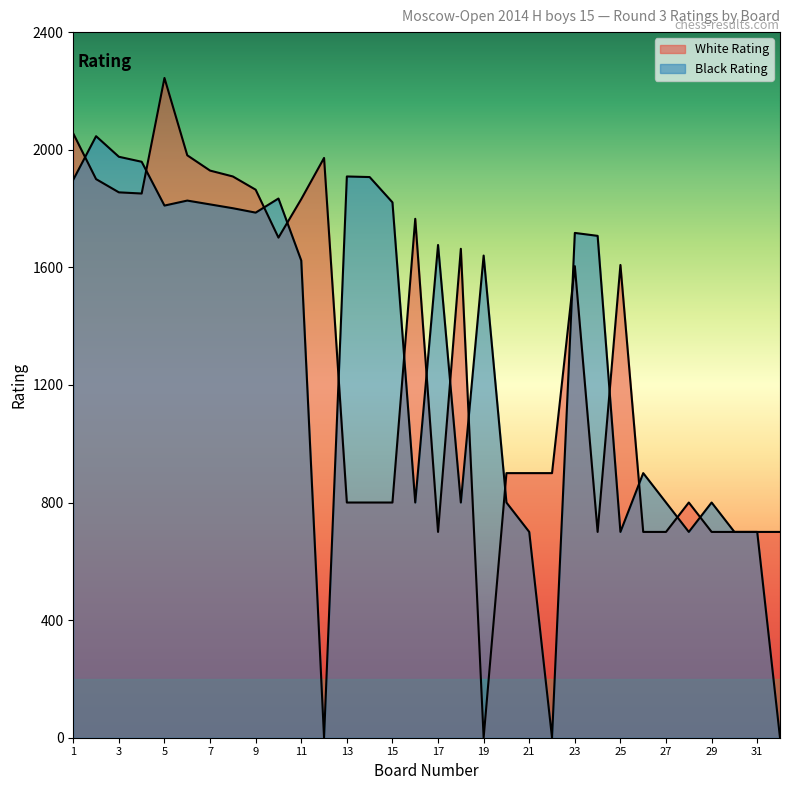

What is the difference between the Black Rating values at 7 and 28?

1114